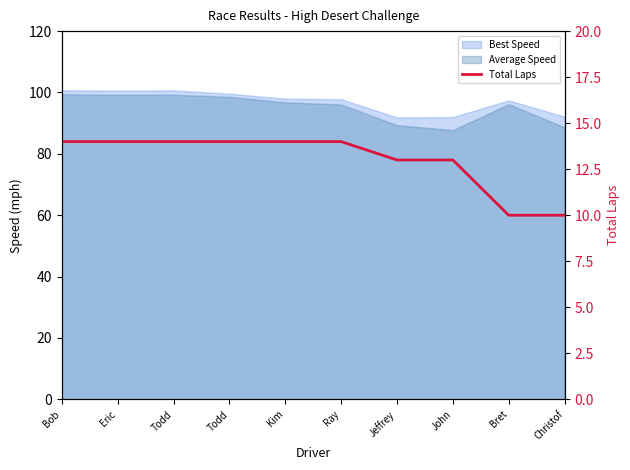

What is the label of the 9th point from the right?

Eric